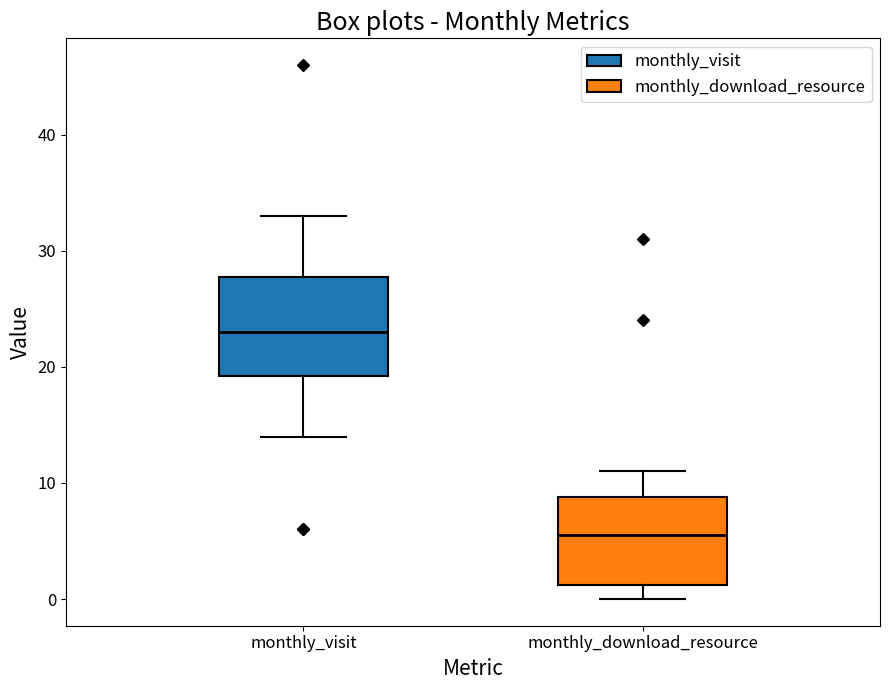

Comparing the boxes themselves (not the whiskers), which one is the tallest?

monthly_visit